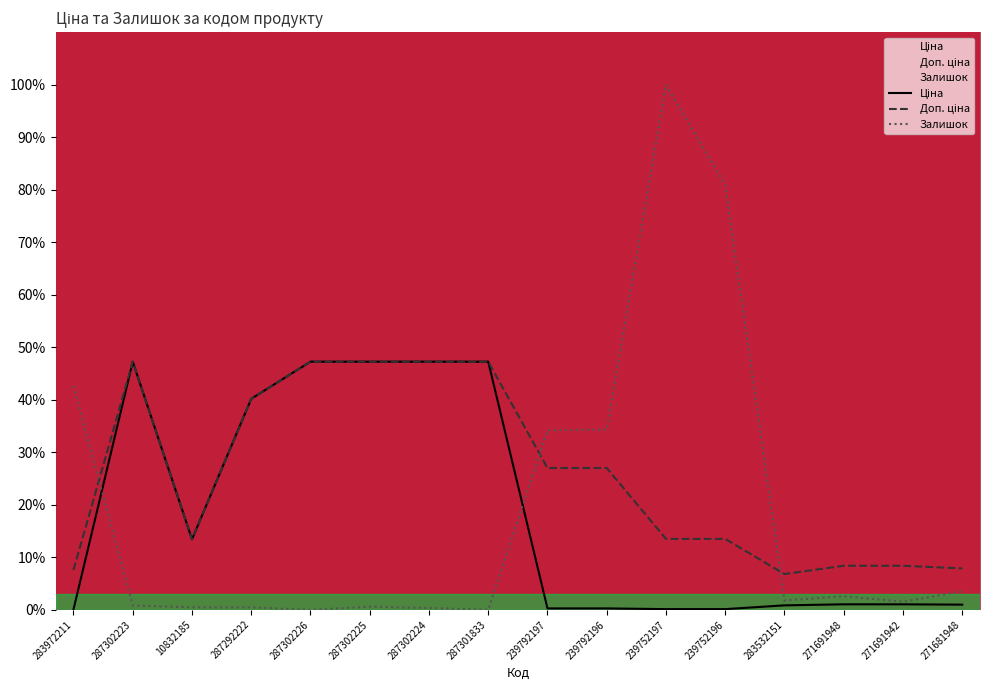

What is the difference between the maximum and minimum values in the Ціна series?

47.2